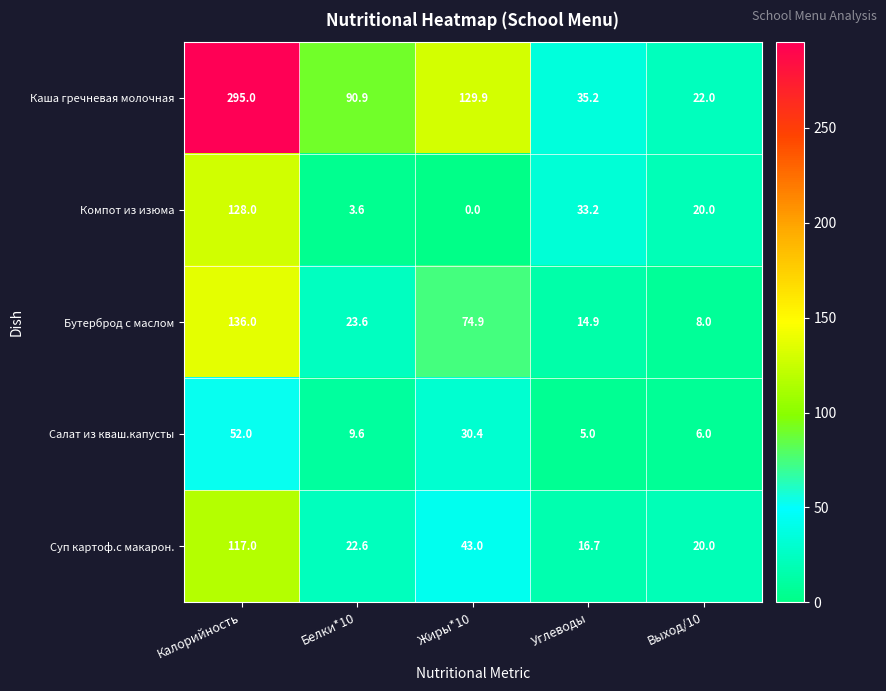

List the series in order of their peak value, highest first.

Каша гречневая молочная, Бутерброд с маслом, Компот из изюма, Суп картоф.с макарон., Салат из кваш.капусты